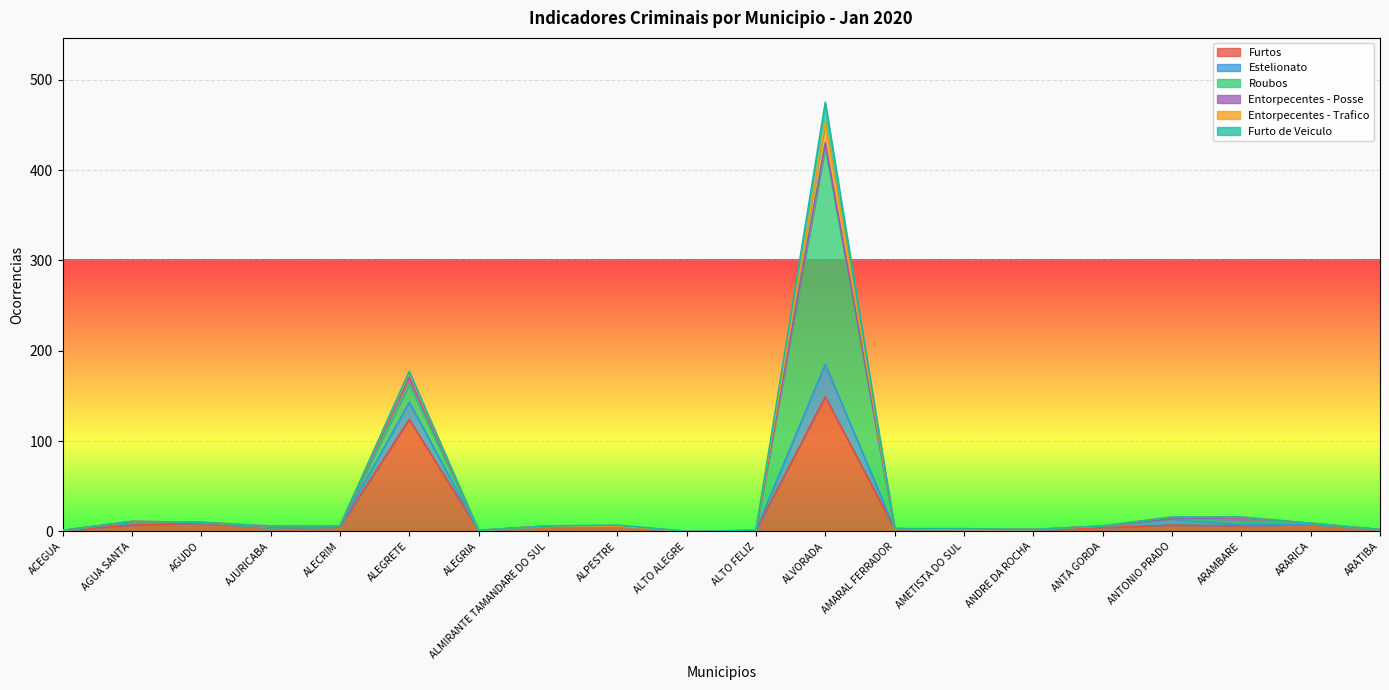

Between AGUDO and ANTONIO PRADO, which is larger?

AGUDO